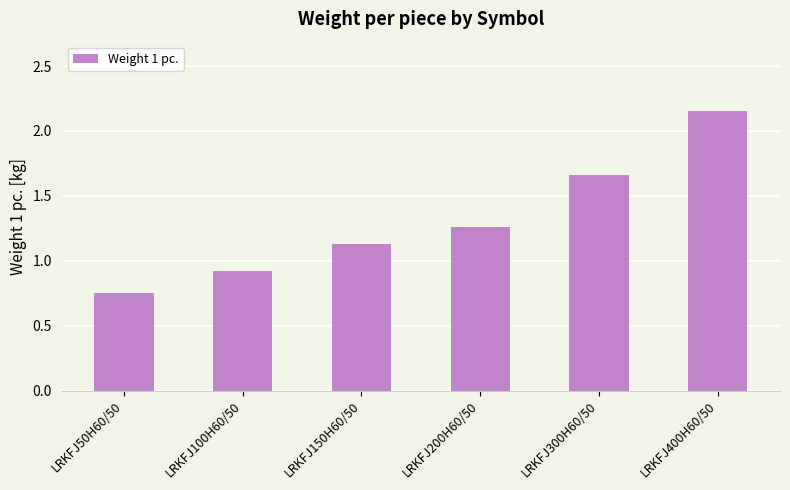

What position from the right is LRKFJ400H60/50?

1